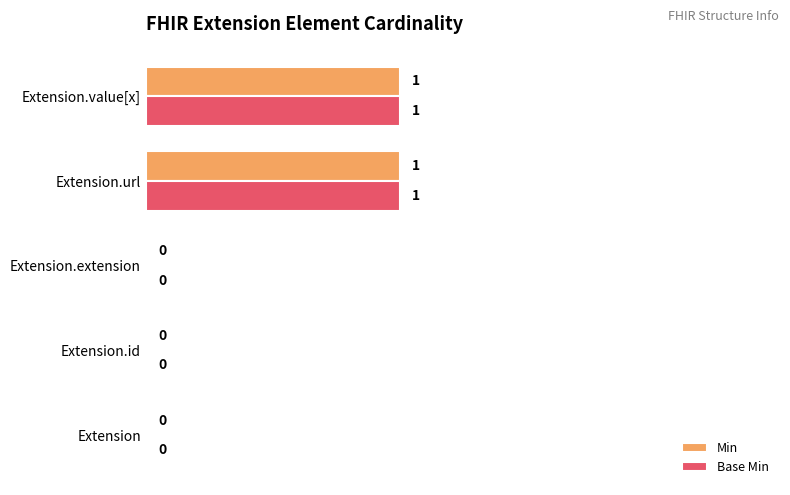

Is it true that Min equals 0 at Extension.id?

True